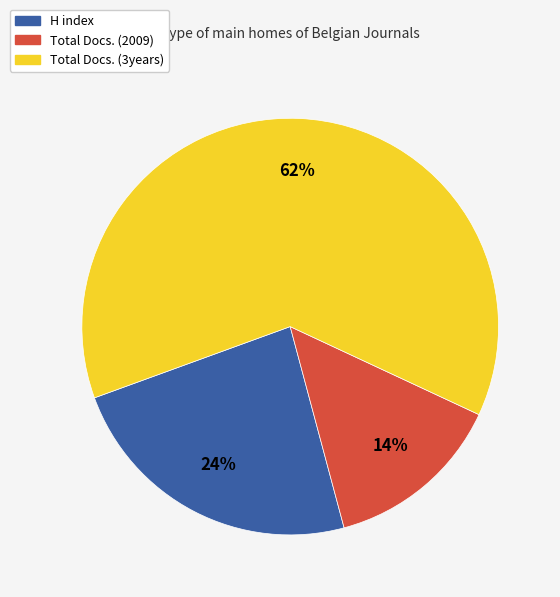

Which slice is the smallest?

Total Docs. (2009)